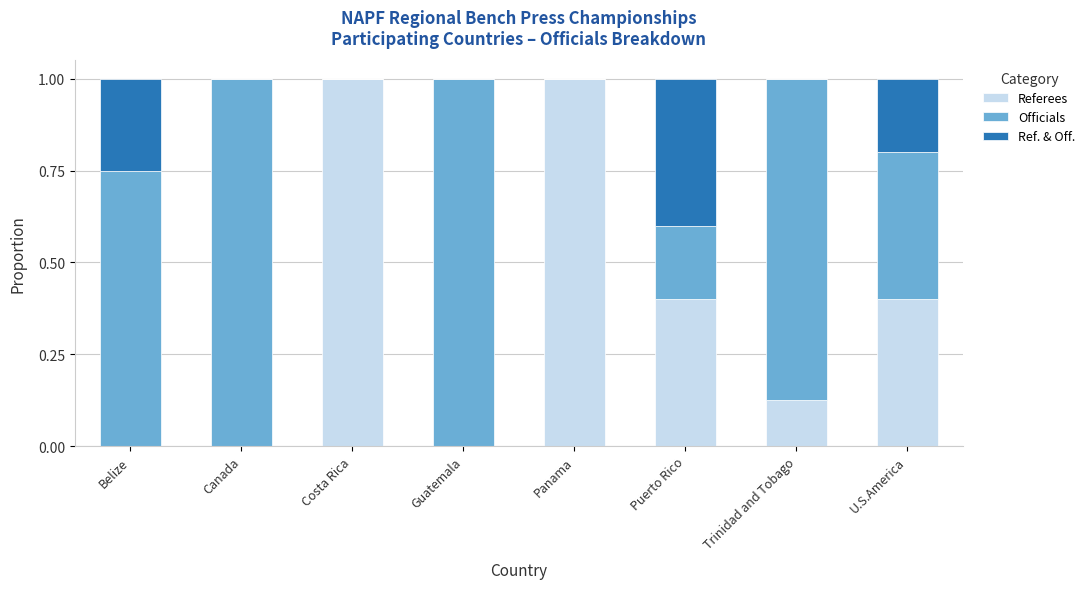

Is it true that Referees equals 0.7 at Puerto Rico?

False